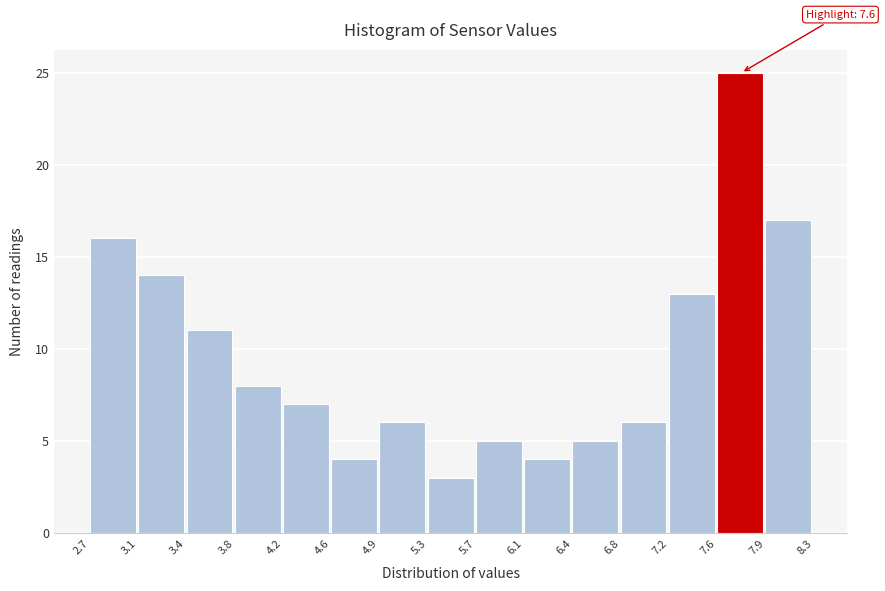

Over which range of the x-axis is the bar tallest?

7.6 to 7.9